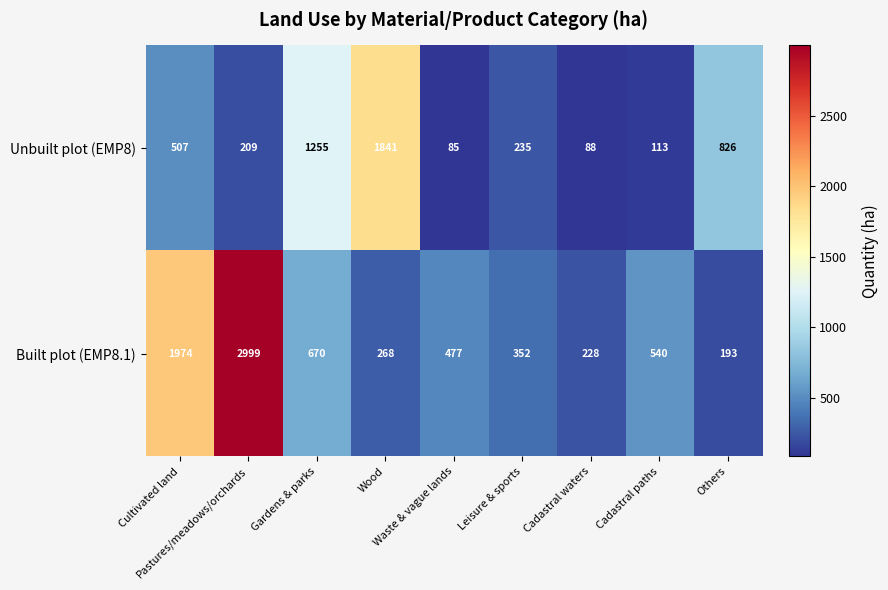

What is the maximum value for Built plot (EMP8.1)?

2999